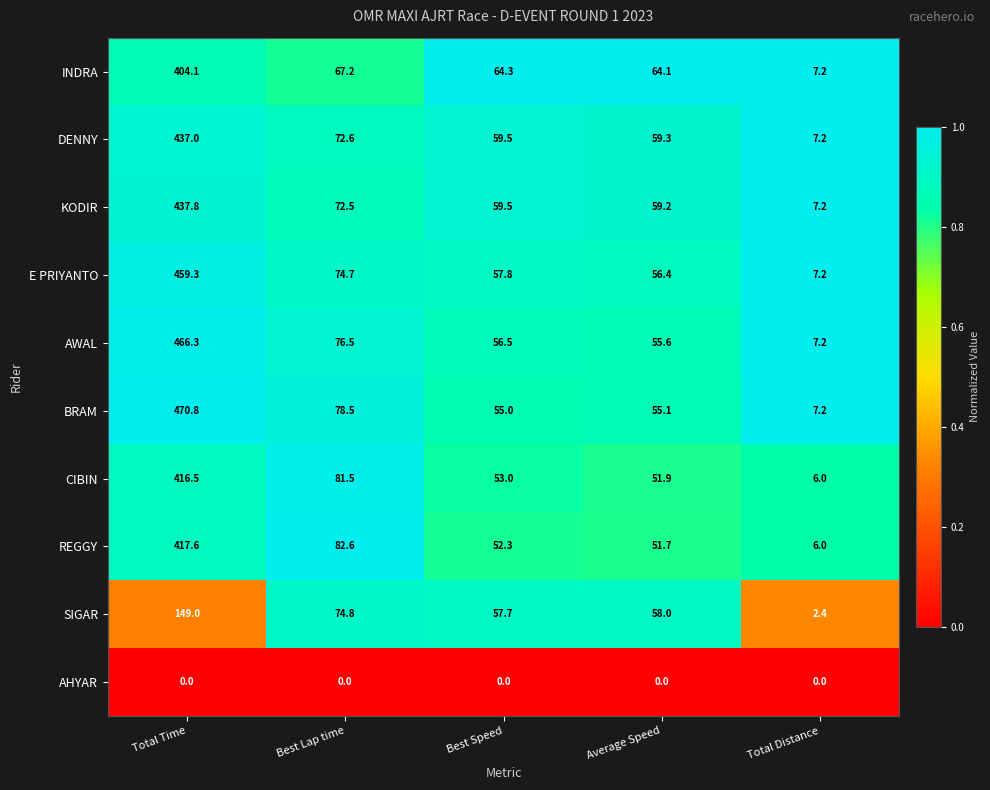

How many series are shown in this chart?

10